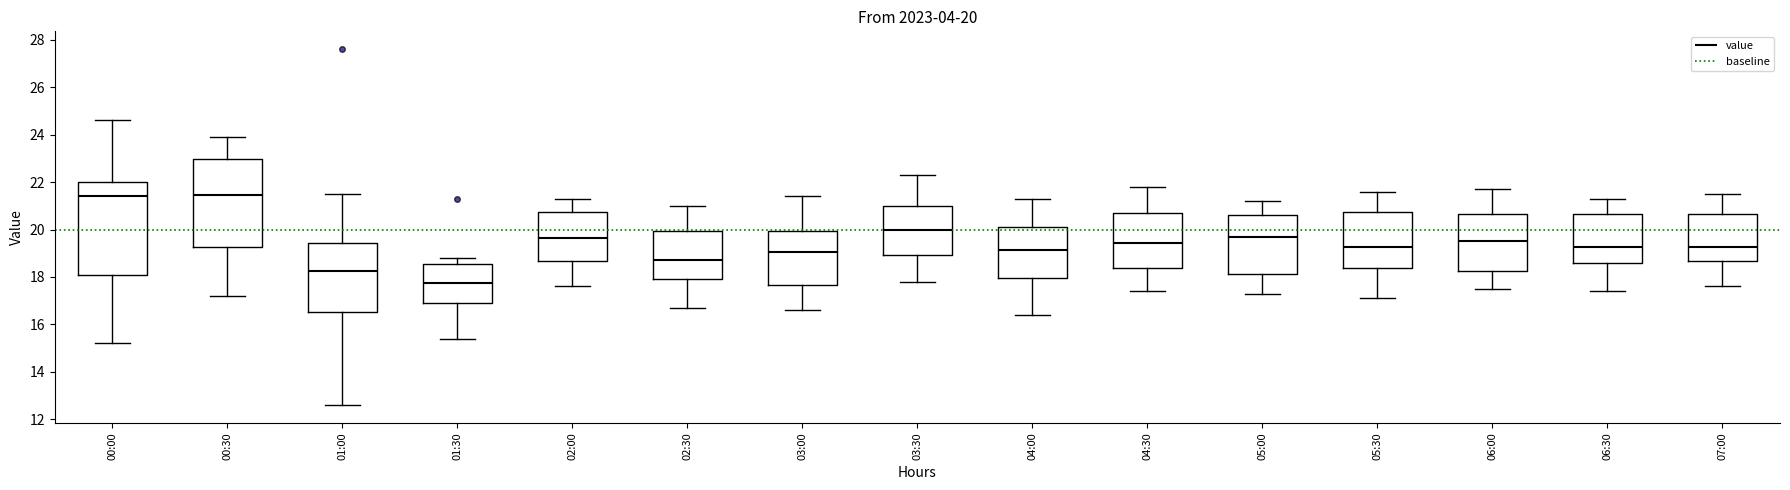

Which box's median line is the lowest?

01:30